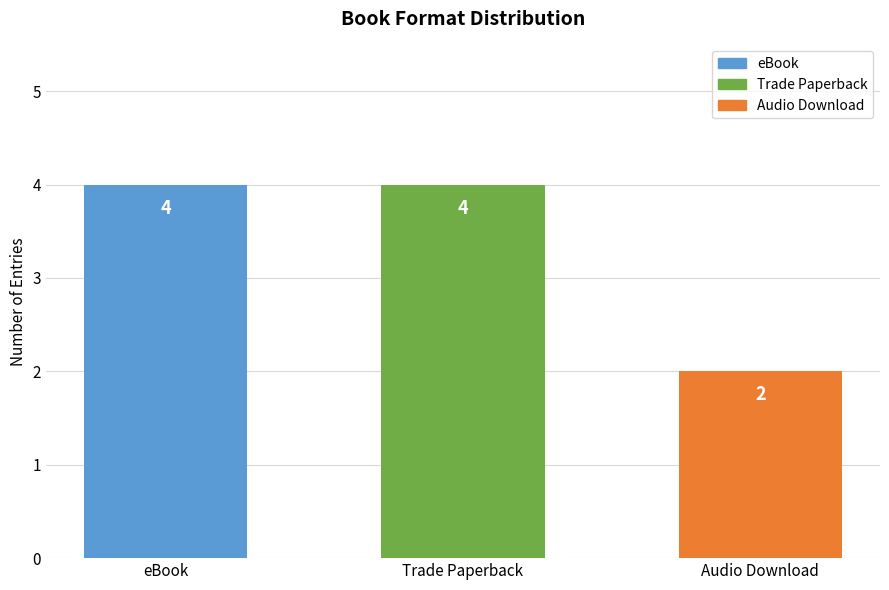

Count the values in the range 2 to 4.

3